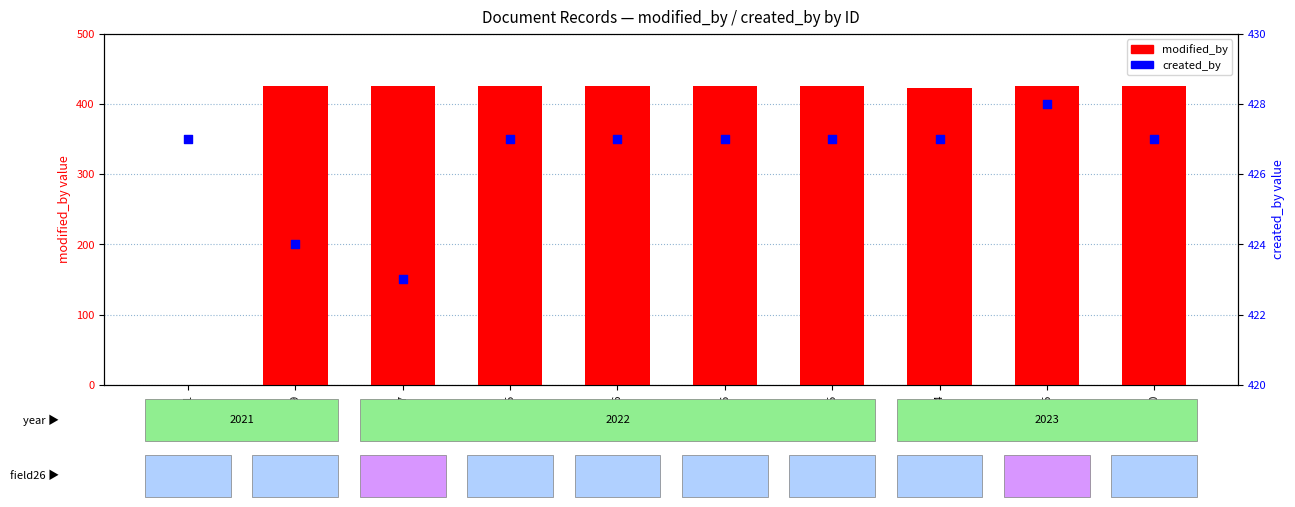

Is the value of modified_by at 15276 greater than the value of created_by at 15115?

No